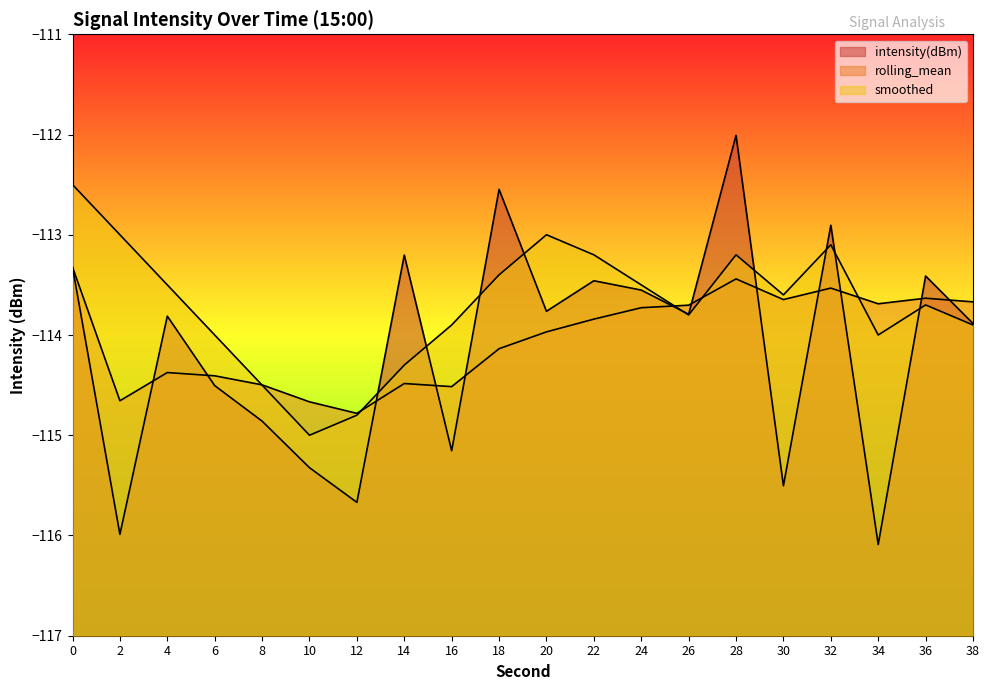

Between 12 and 18, which series saw the biggest shift?

intensity(dBm)